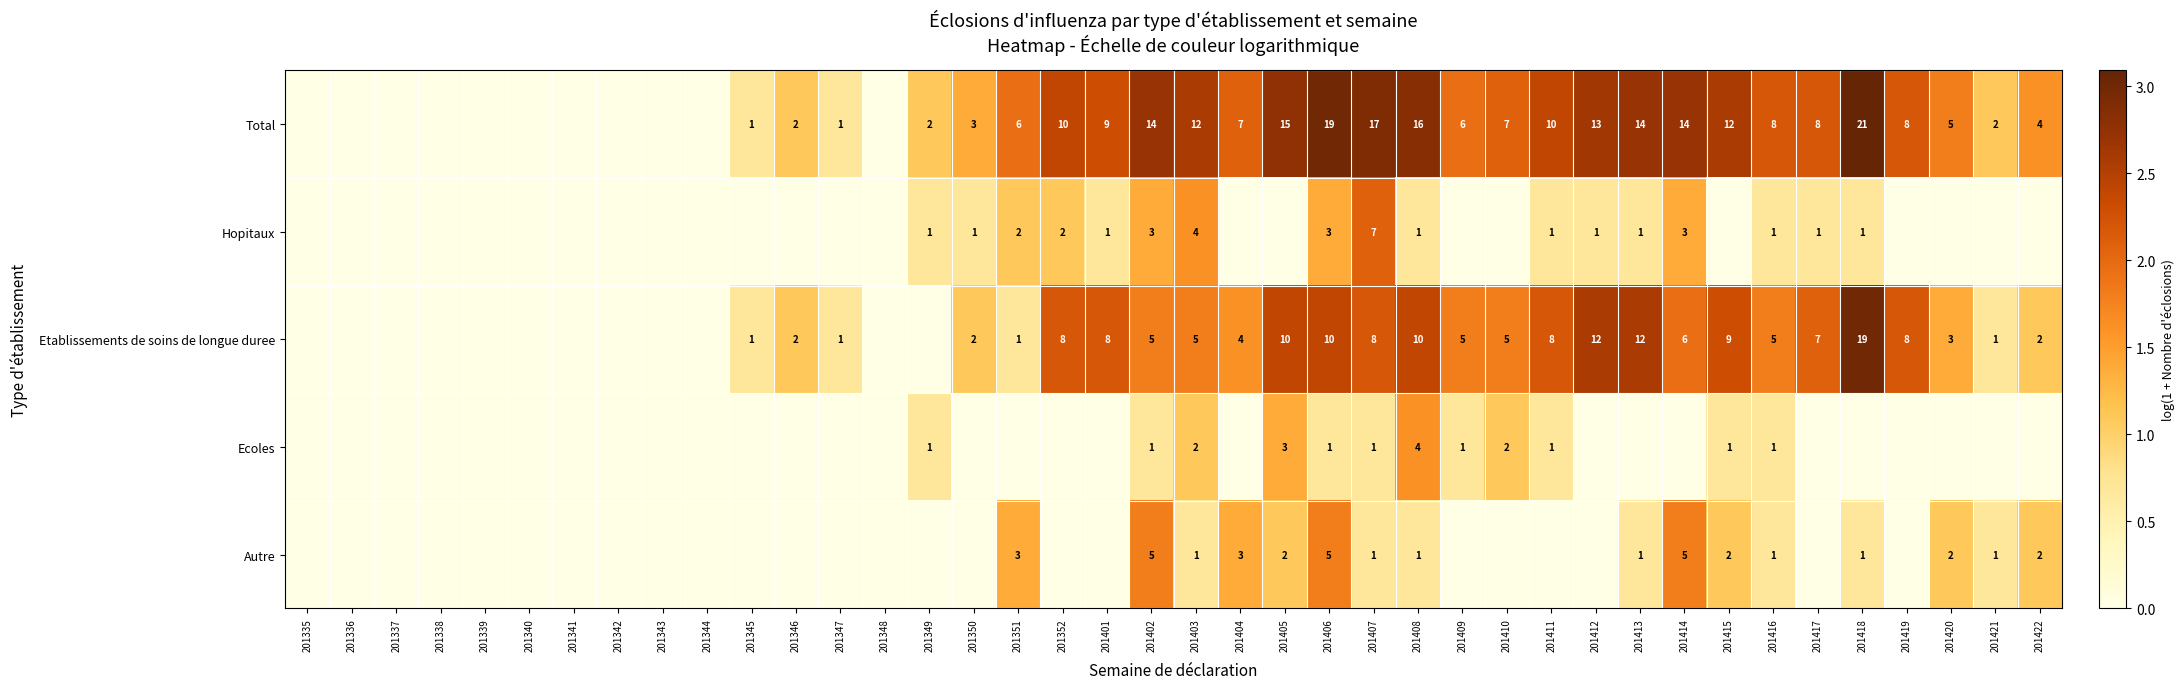

What is the spread (max minus min) of values at 201402?

13